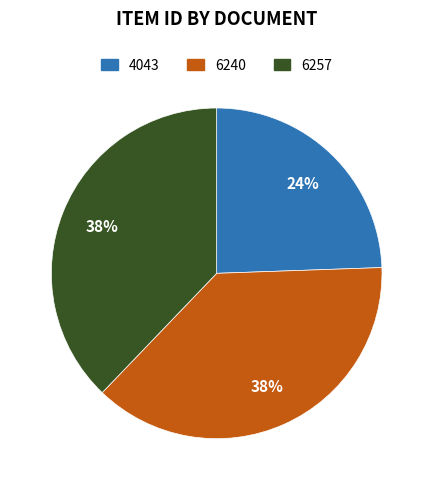

To the nearest percent, what is the average slice percentage?

33%